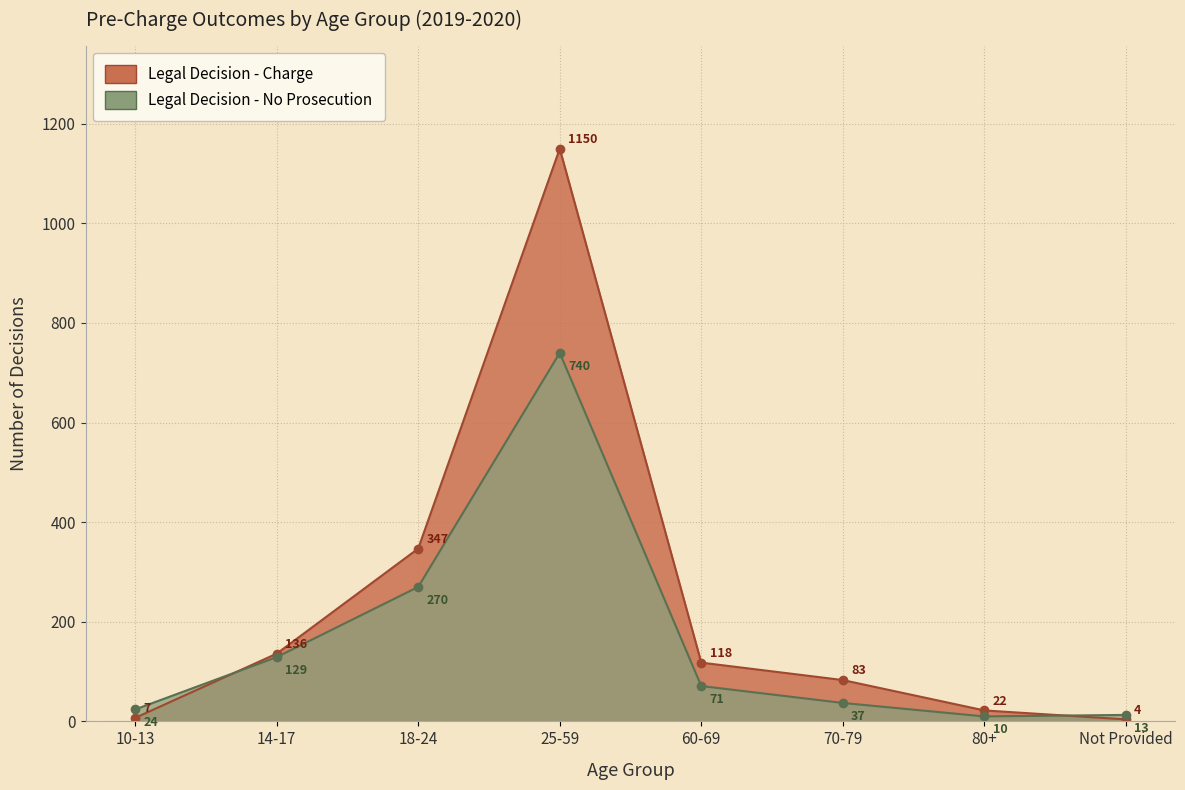

Which series has the largest total across all categories?

Legal Decision - Charge